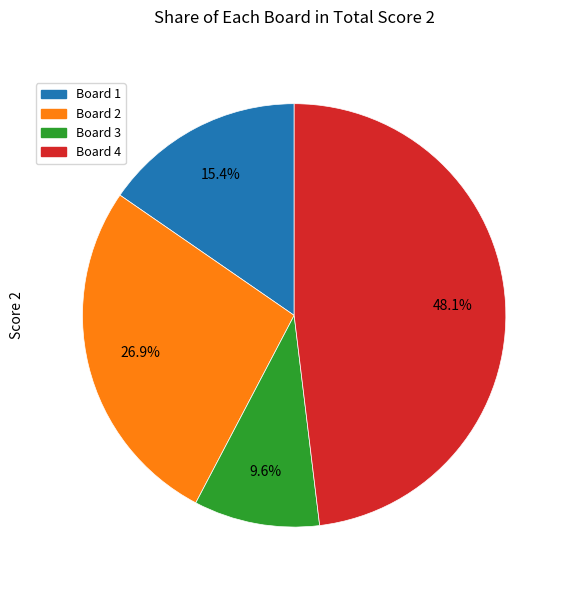

Is there a majority slice in this chart?

No